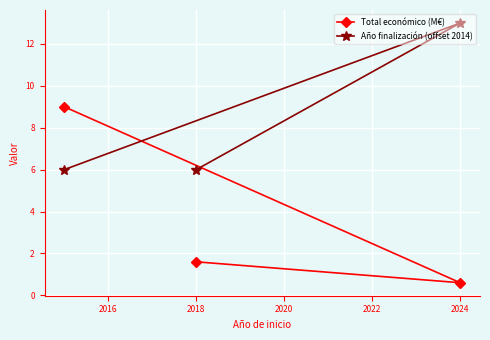

What is the value of the Total económico (M€) point at the 1st from the left?

9.0